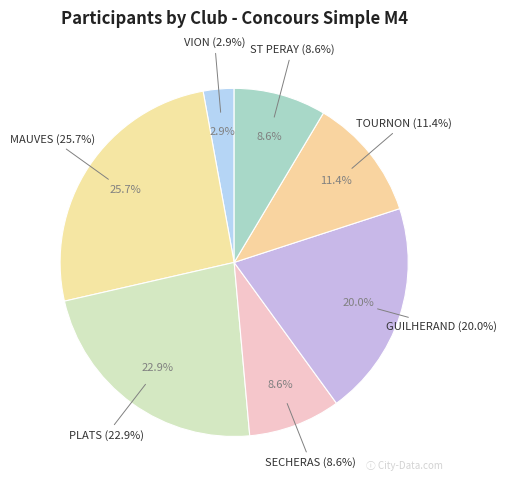

Is there any slice that represents more than half of the pie?

No